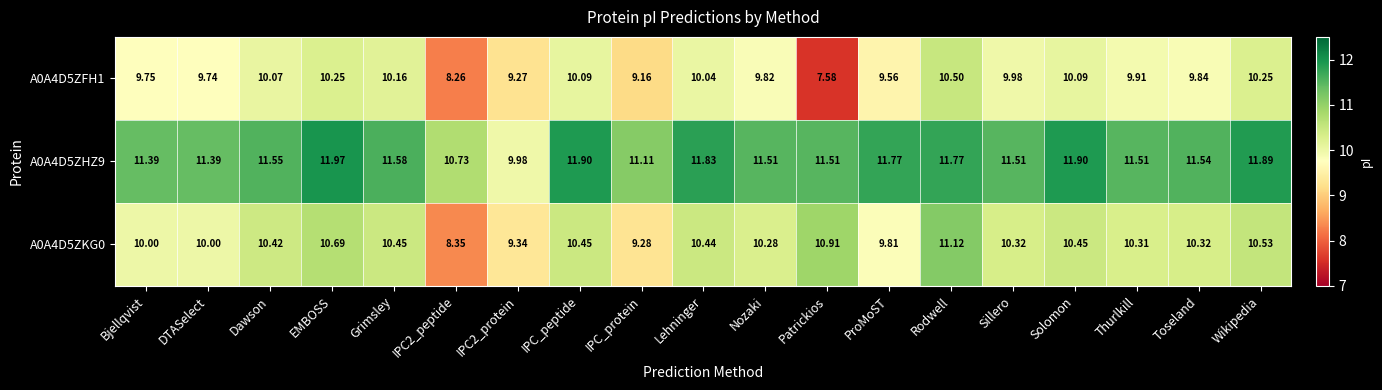

Where is A0A4D5ZKG0 nearest to the value 9?

IPC_protein